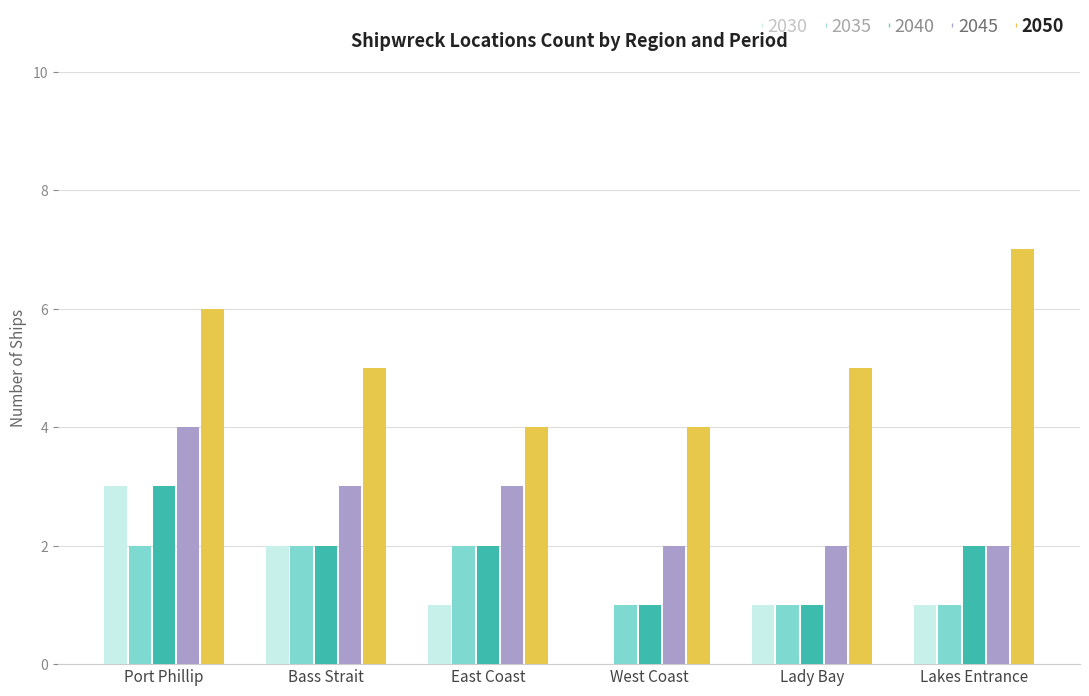

What is the highest value of the 2030 series?

3